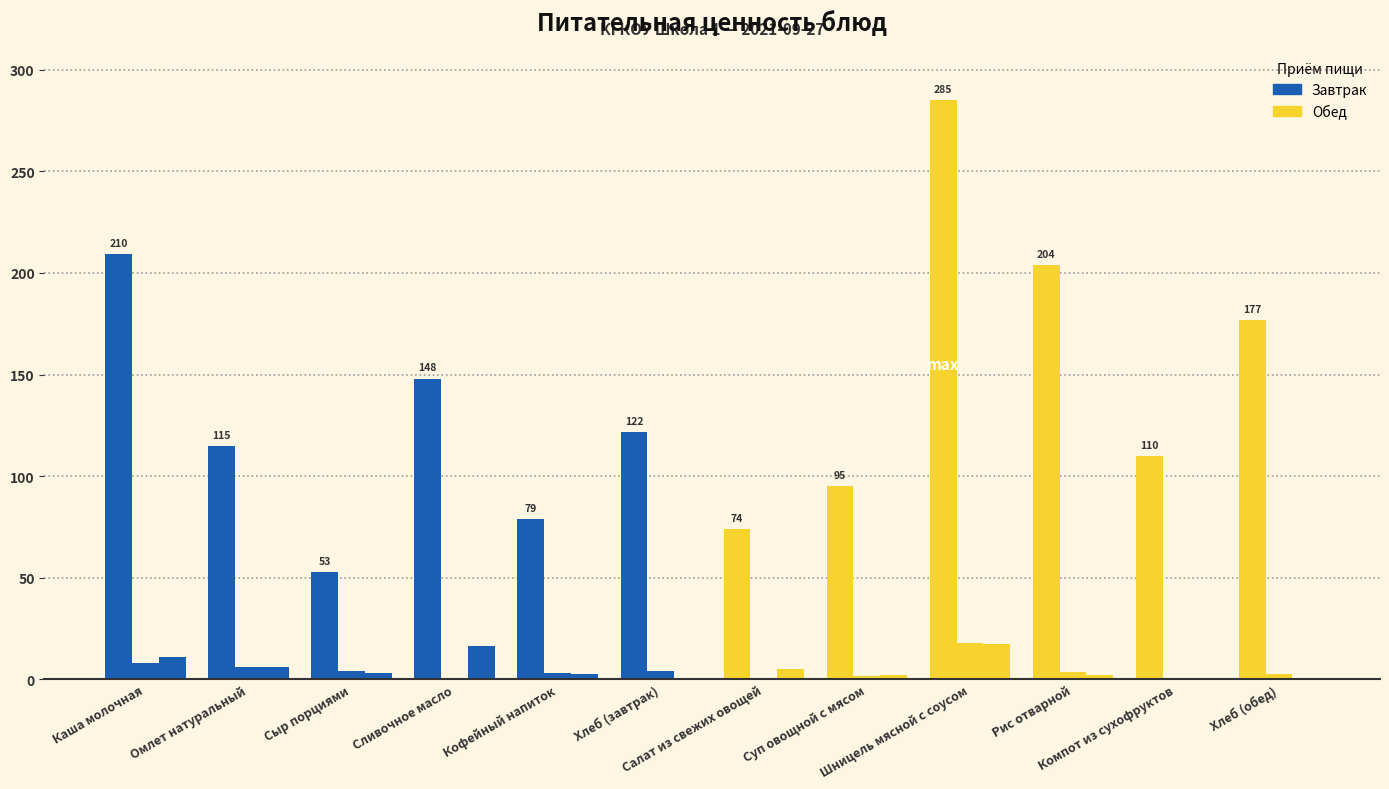

What is the difference between the second highest and second lowest values in the Калорийность series?

135.8